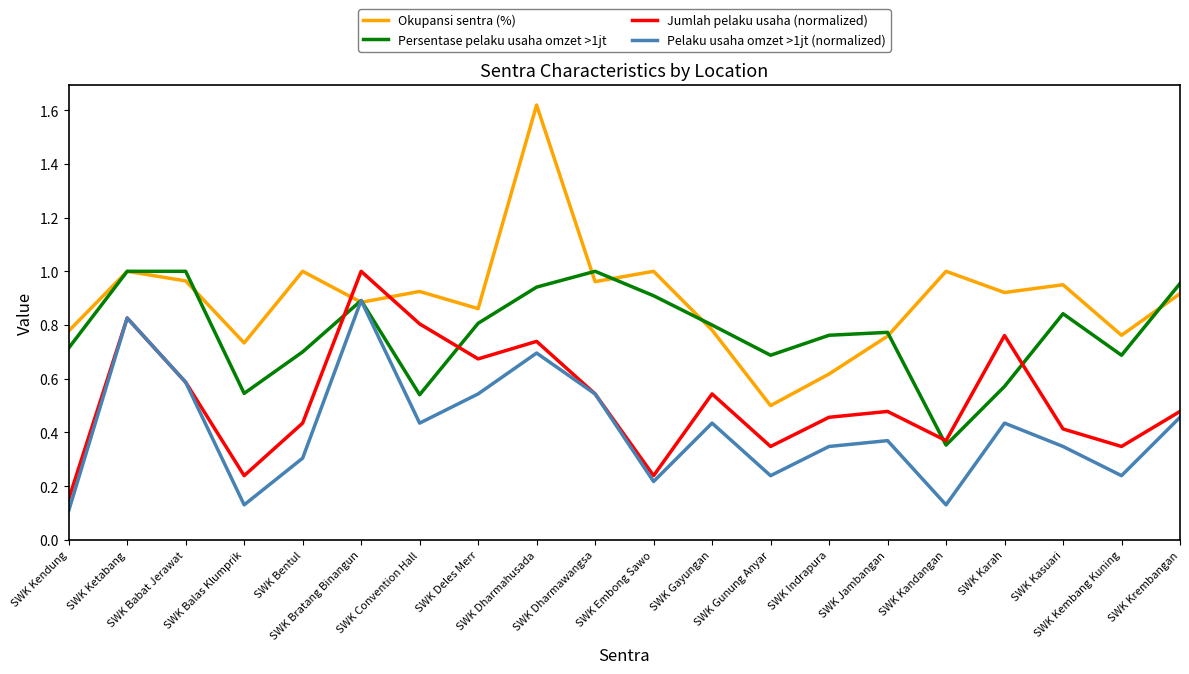

List the series in order of their overall mean, highest first.

Okupansi sentra (%), Persentase pelaku usaha omzet >1jt, Jumlah pelaku usaha (normalized), Pelaku usaha omzet >1jt (normalized)